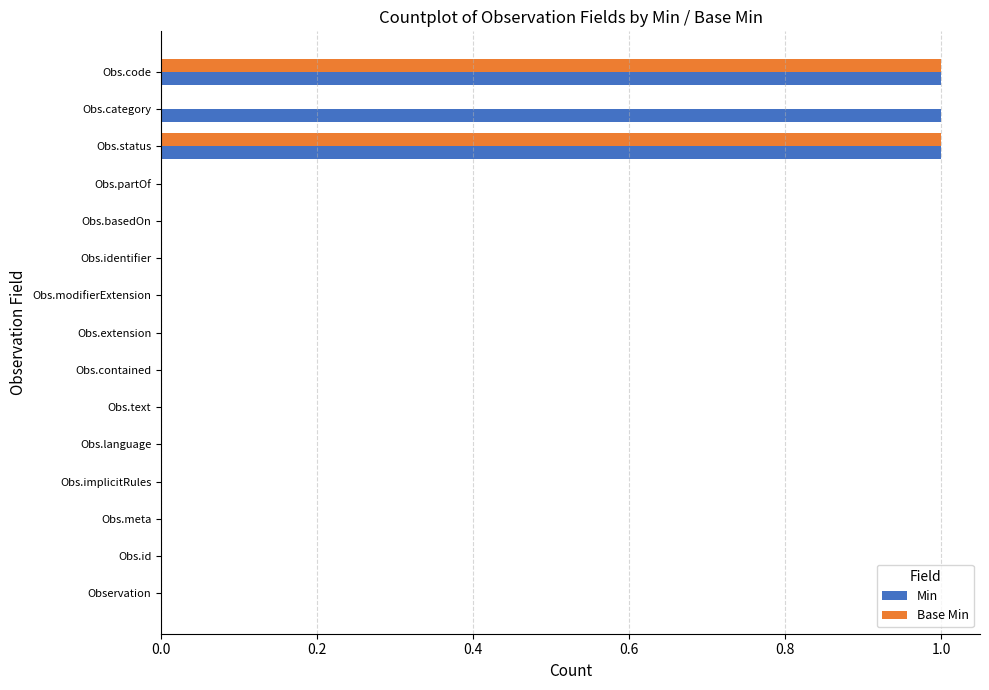

Which series has the largest total across all categories?

Min